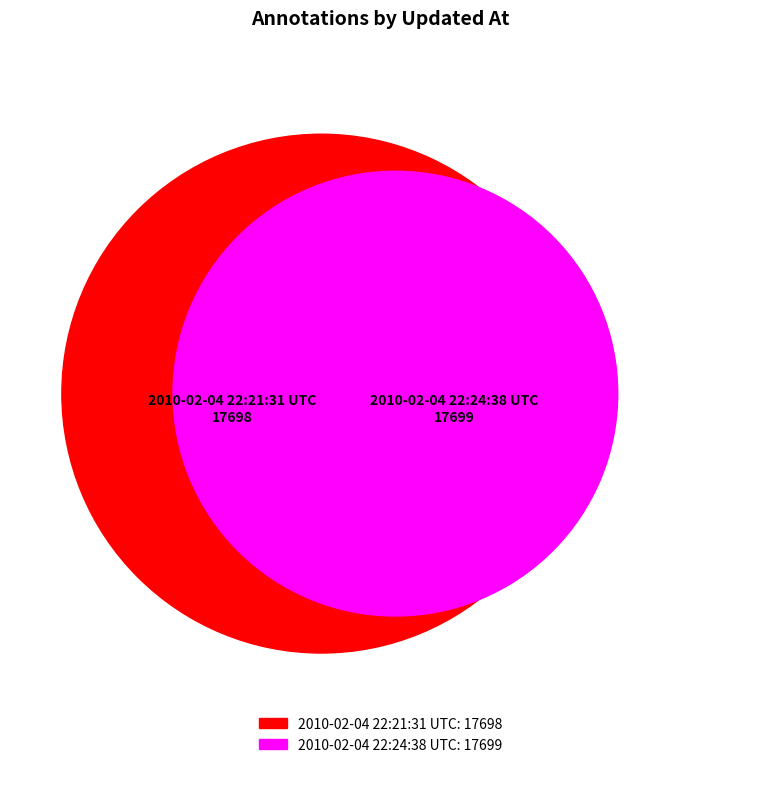

Is it true that 2010-02-04 22:21:31 UTC is 37% of the pie?

False